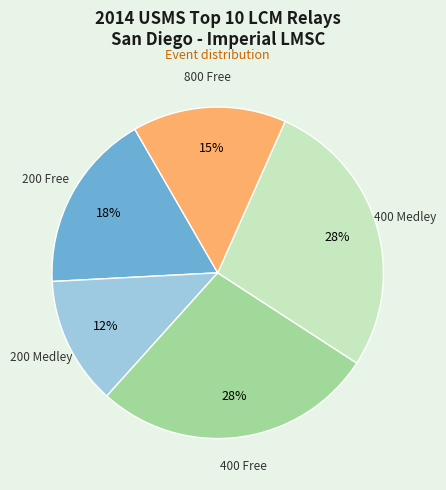

To the nearest percent, what is the average slice percentage?

20%